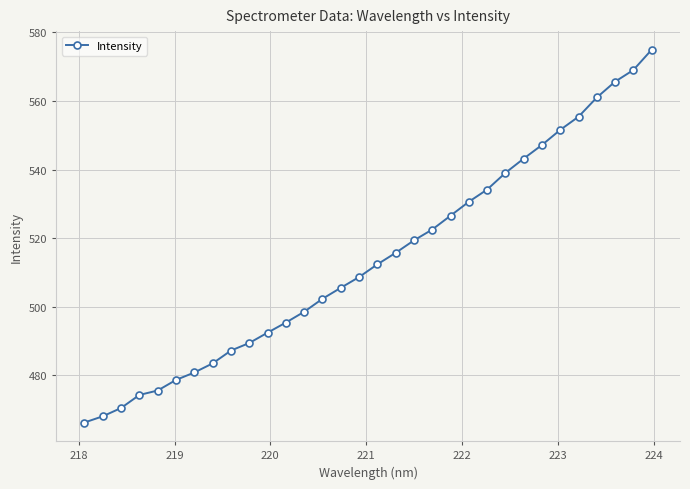

What is the difference between the second highest and minimum values?

102.7